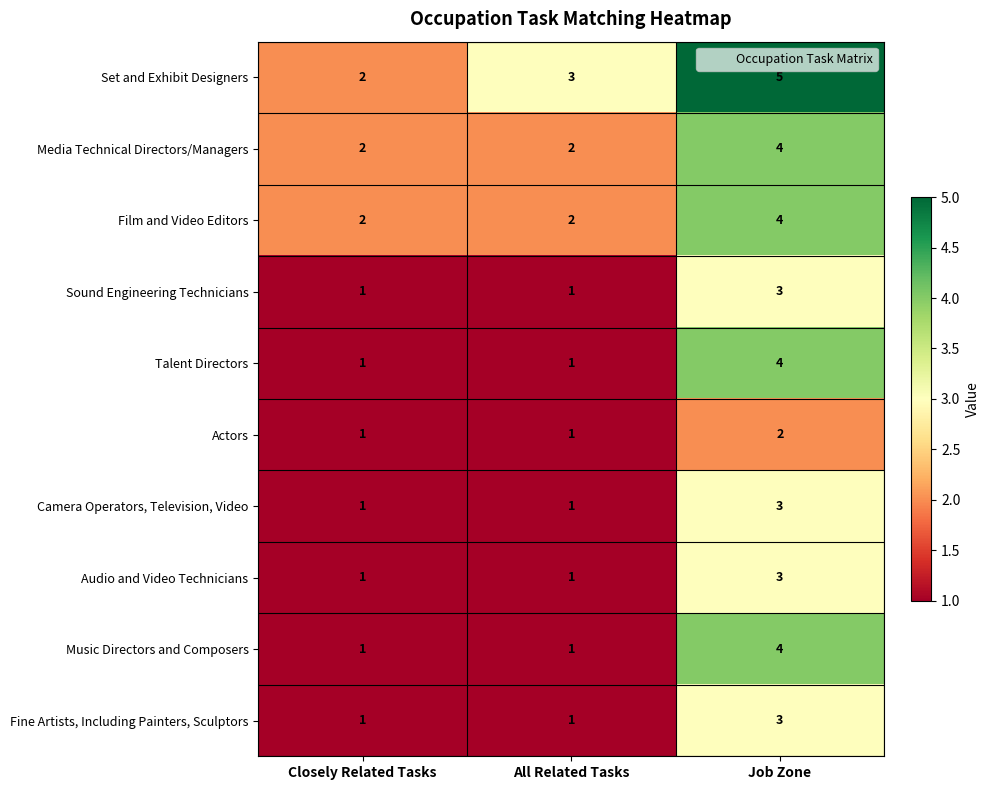

What value does the Set and Exhibit Designers series have at Job Zone?

5